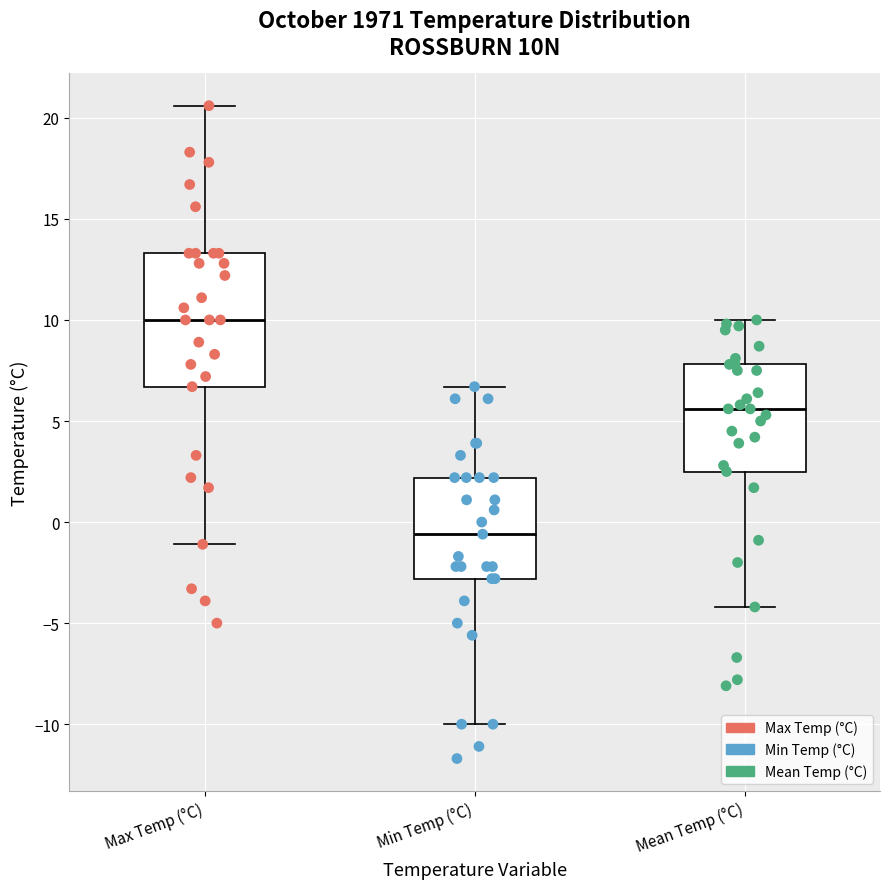

Which box is the tallest, from its lower edge to its upper edge?

Max Temp (°C)